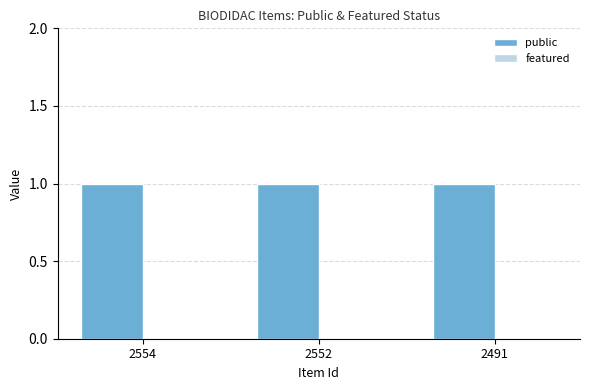

Rank the series by their maximum value, from lowest to highest.

featured, public